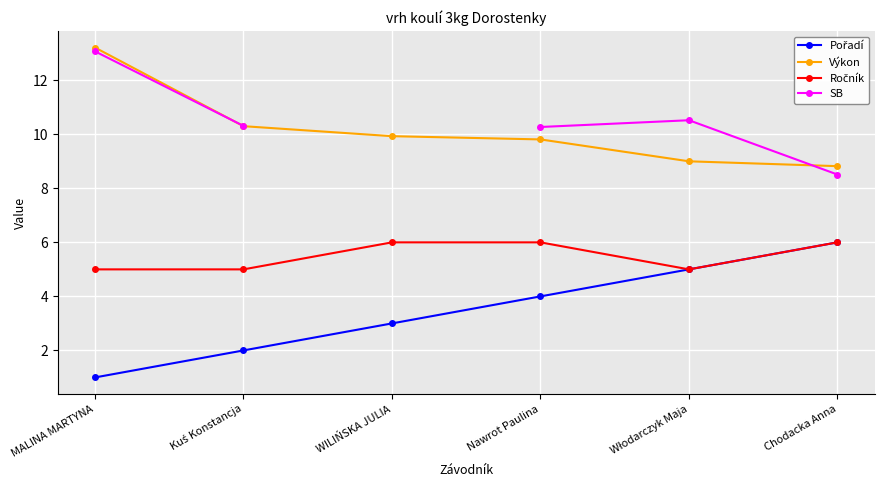

Which series has the largest range (max minus min)?

Pořadí